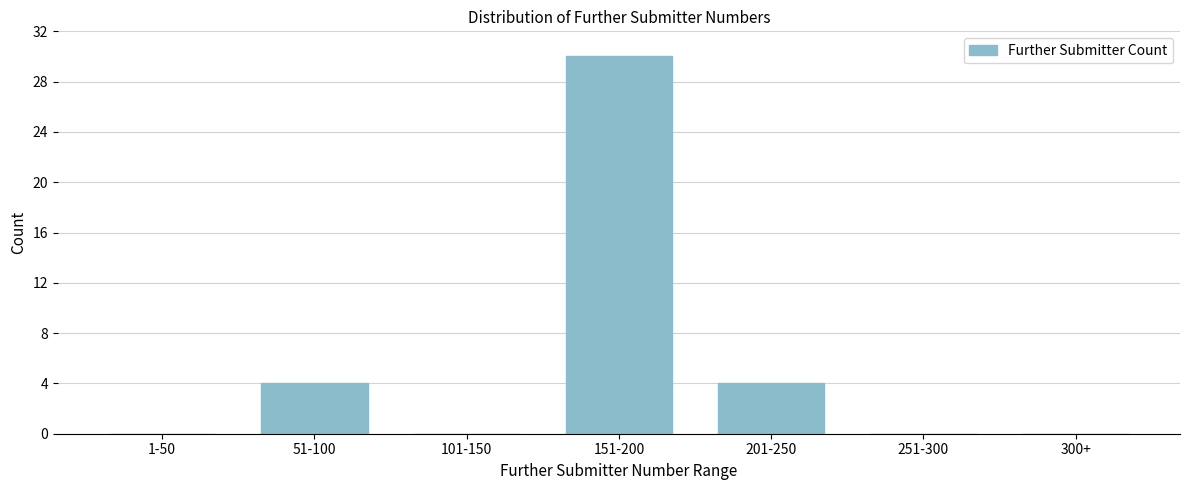

Reading left to right, extract all data points from this chart.

1-50=0	51-100=4	101-150=0	151-200=30	201-250=4	251-300=0	300+=0